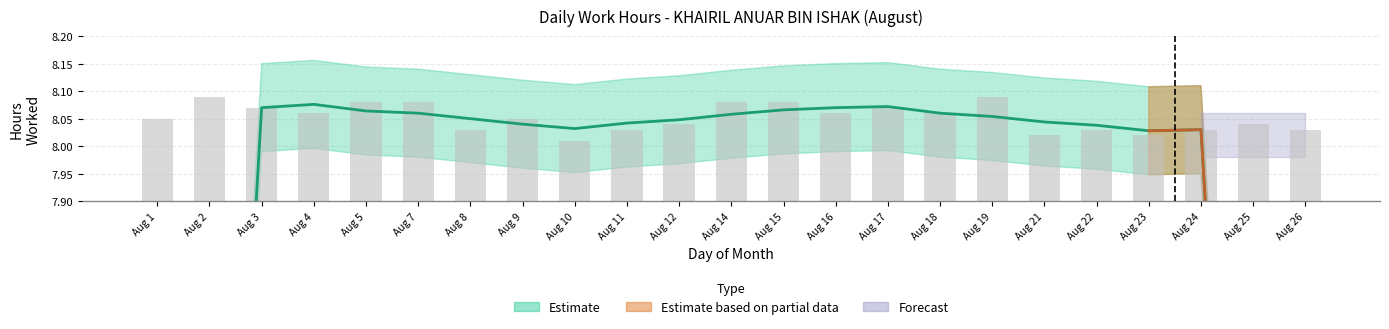

List the labels in order of value, largest first.

Aug 2, Aug 19, Aug 5, Aug 7, Aug 14, Aug 15, Aug 3, Aug 17, Aug 4, Aug 16, Aug 18, Aug 1, Aug 9, Aug 12, Aug 25, Aug 8, Aug 11, Aug 22, Aug 24, Aug 26, Aug 21, Aug 23, Aug 10